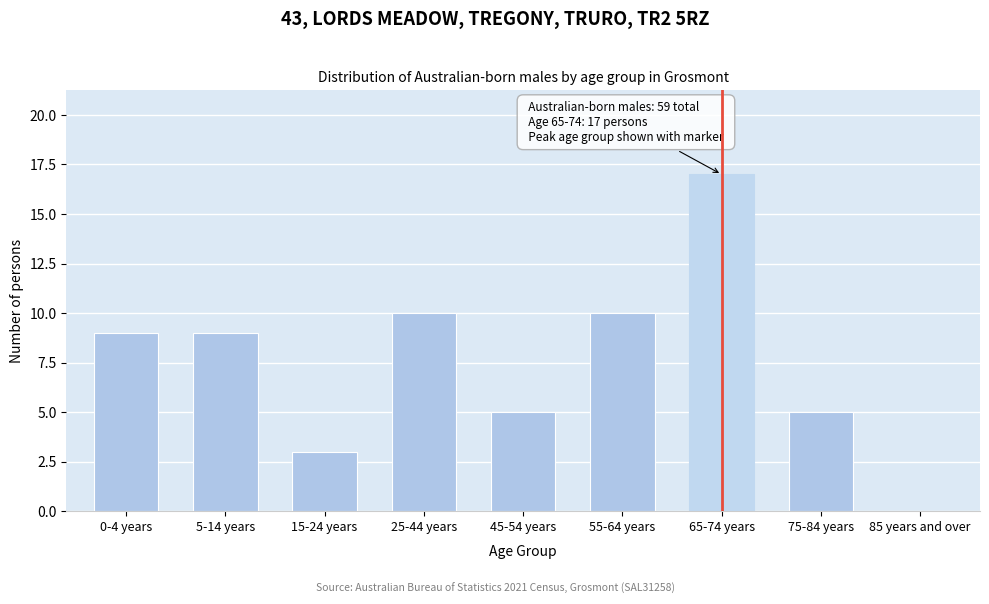

Reading right to left, extract all data points from this chart.

85 years and over=0	75-84 years=5	65-74 years=17	55-64 years=10	45-54 years=5	25-44 years=10	15-24 years=3	5-14 years=9	0-4 years=9